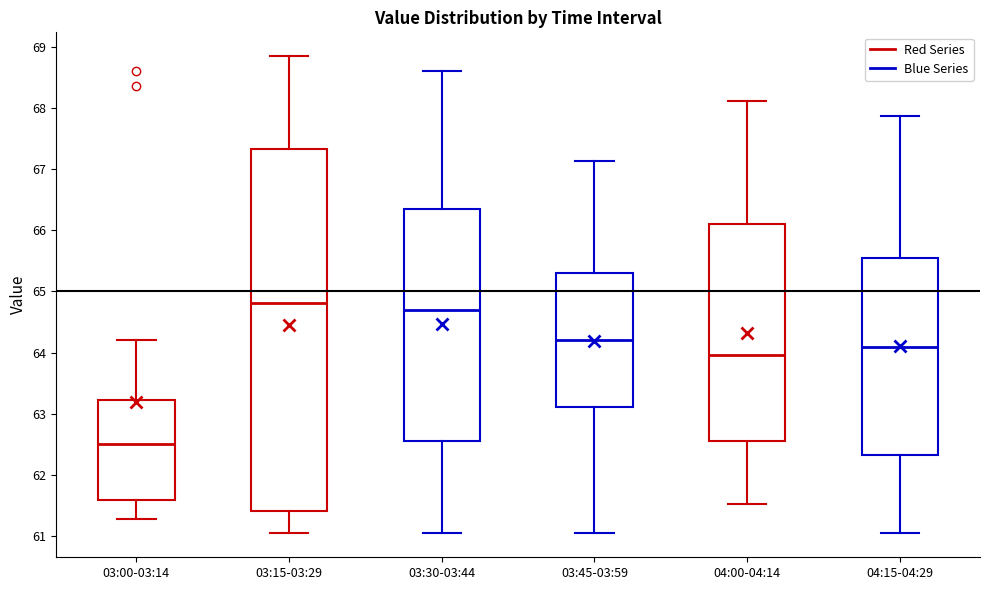

Where is the lower edge of the box for 04:00-04:14 on the y-axis? The values are not printed on the chart, so give them approximately, as read against the axis.

62.6